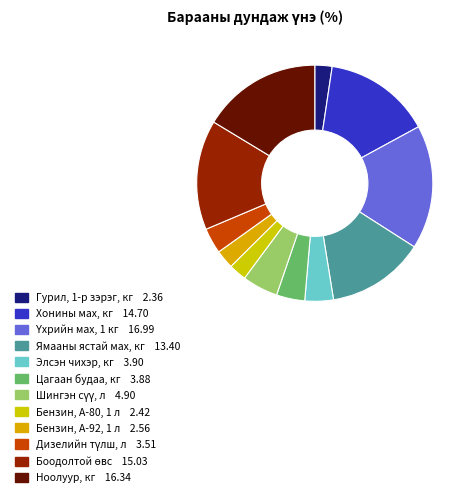

What is the largest slice in the pie chart?

Үхрийн мах, 1 кг